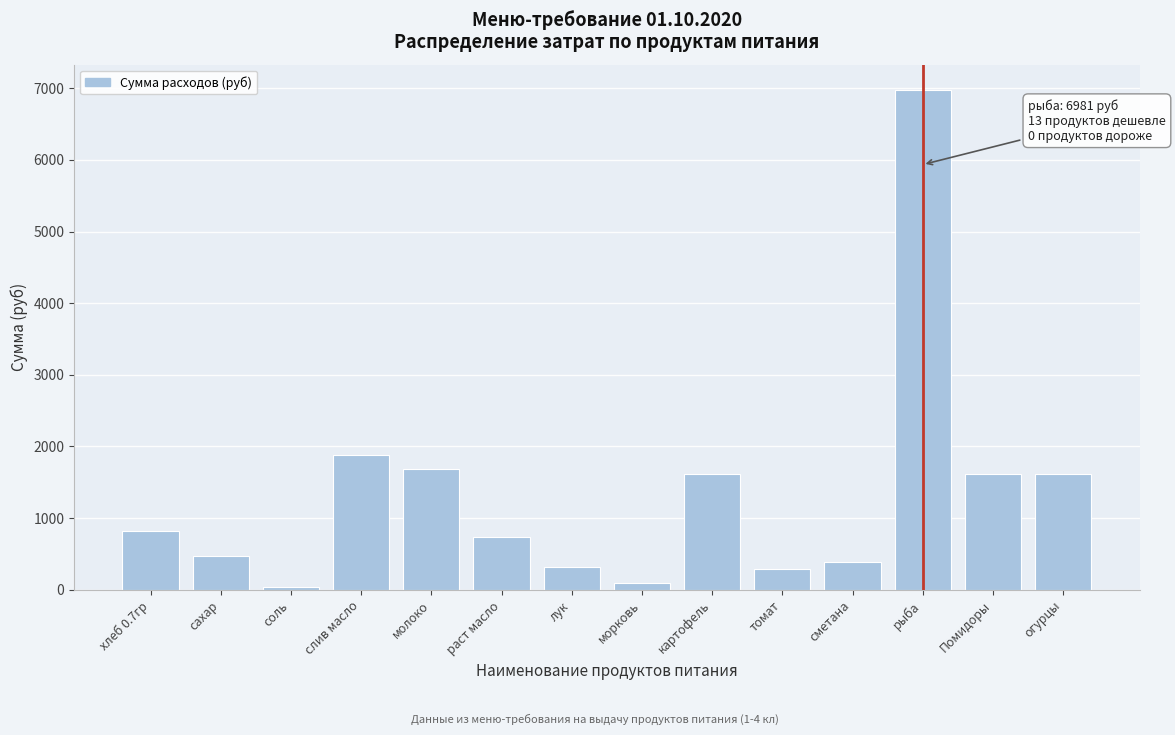

What is the label of the 4th bar from the left?

слив масло